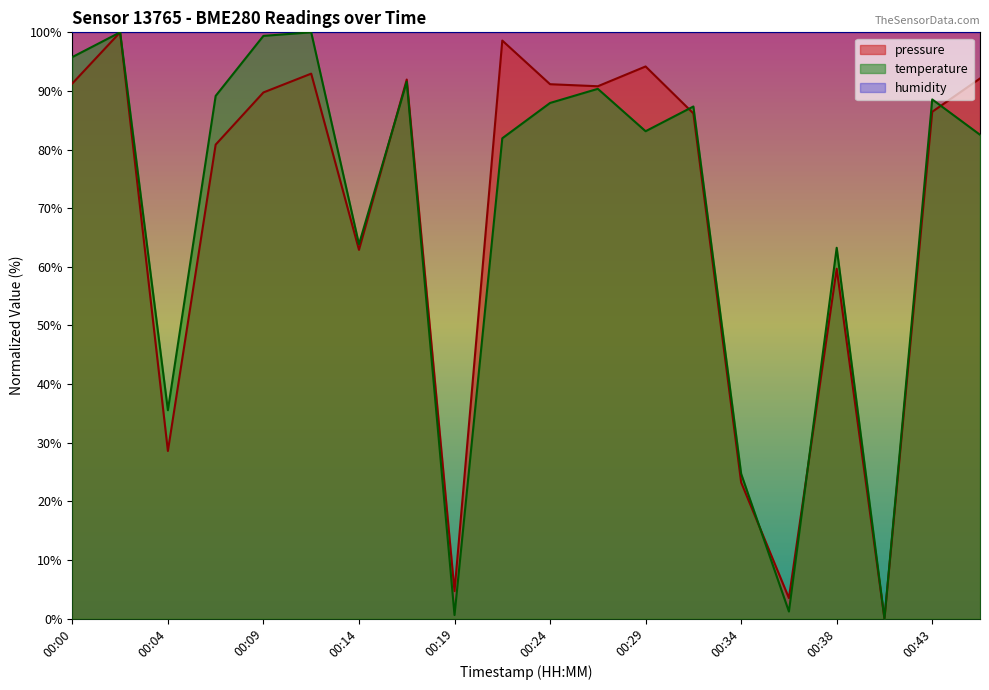

True or false: temperature and pressure cross at least once.

True